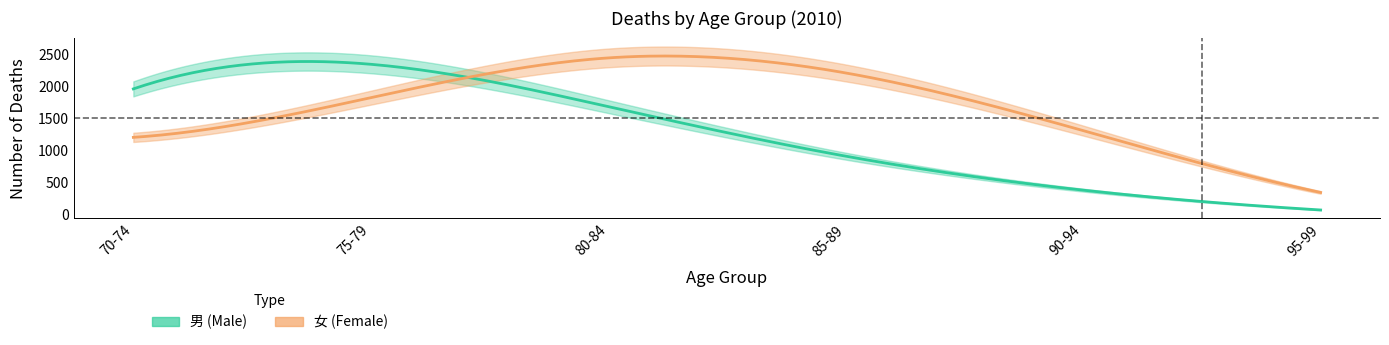

What is the difference between the 男 values at 70-74 and 75-79?

386